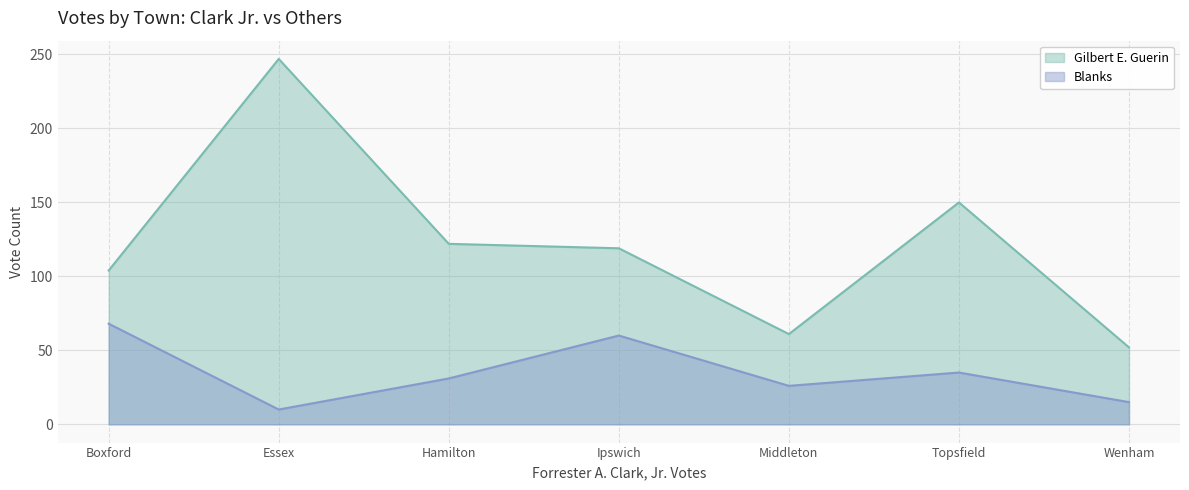

True or false: Gilbert E. Guerin has more than 1 interior local peaks.

True